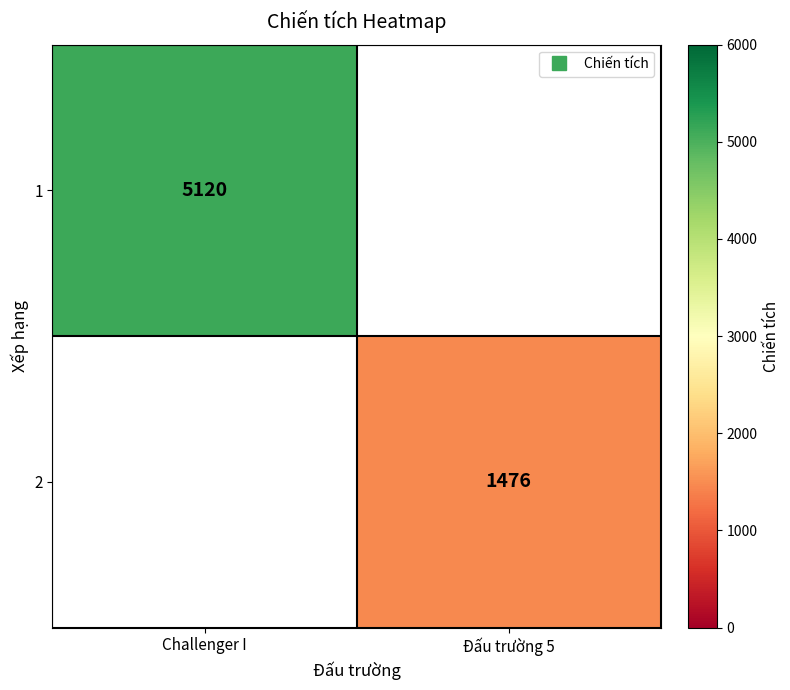

What is the smallest value displayed?

1476.0